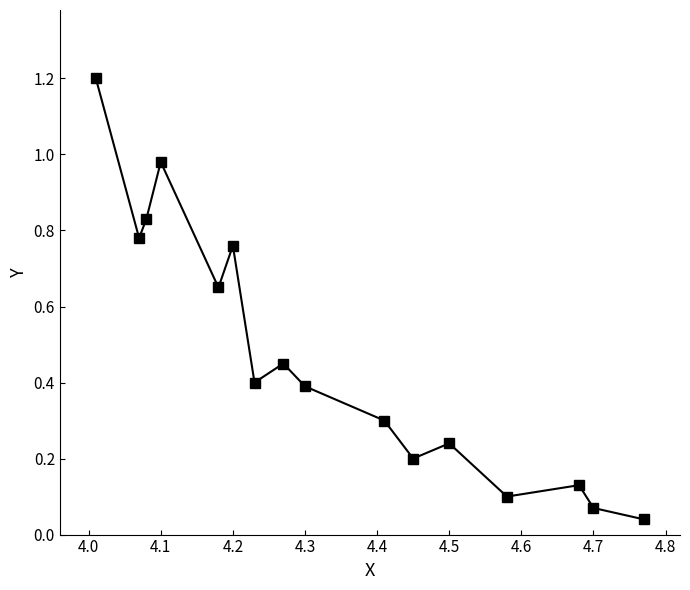

How many data points does each series have?

16